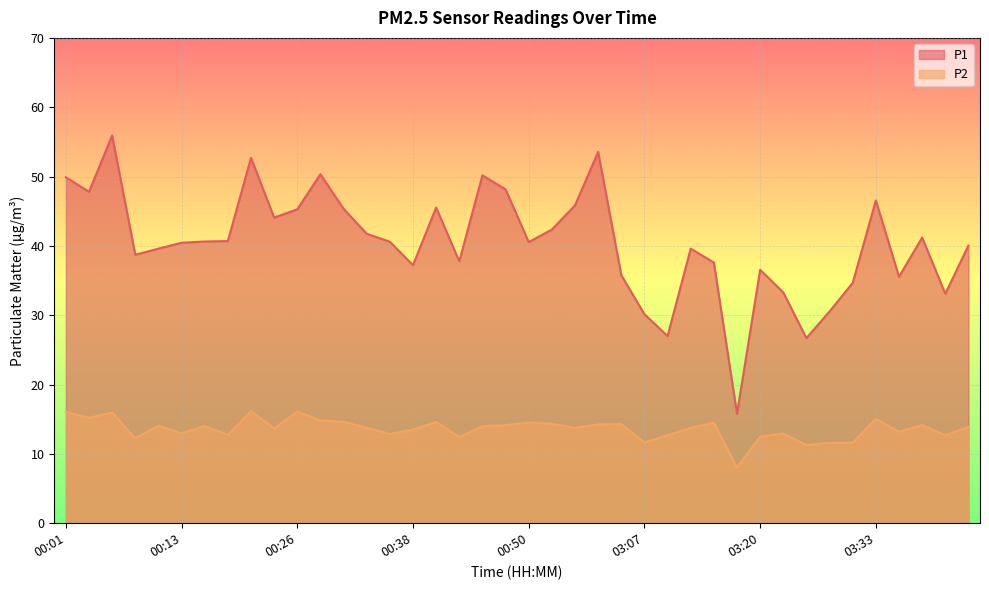

True or false: P2 and P1 intersect in this chart.

False